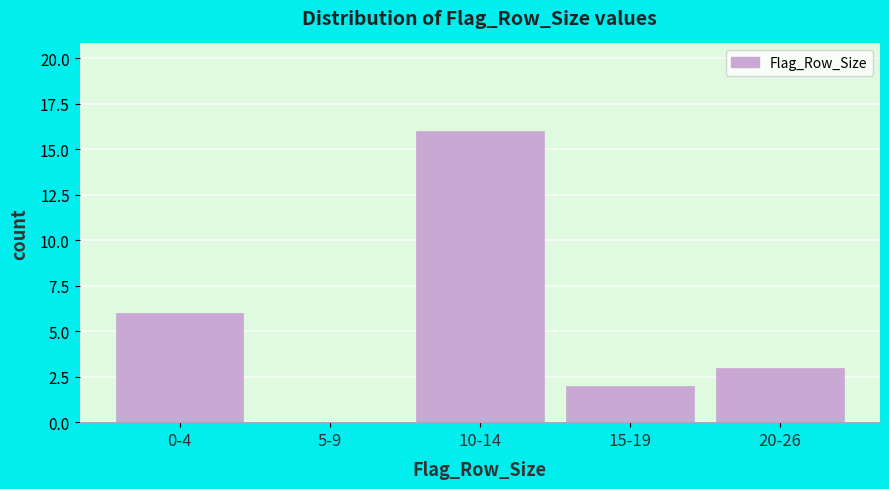

Reading left to right, what are all the values shown in this chart?

0-4=6	5-9=0	10-14=16	15-19=2	20-26=3